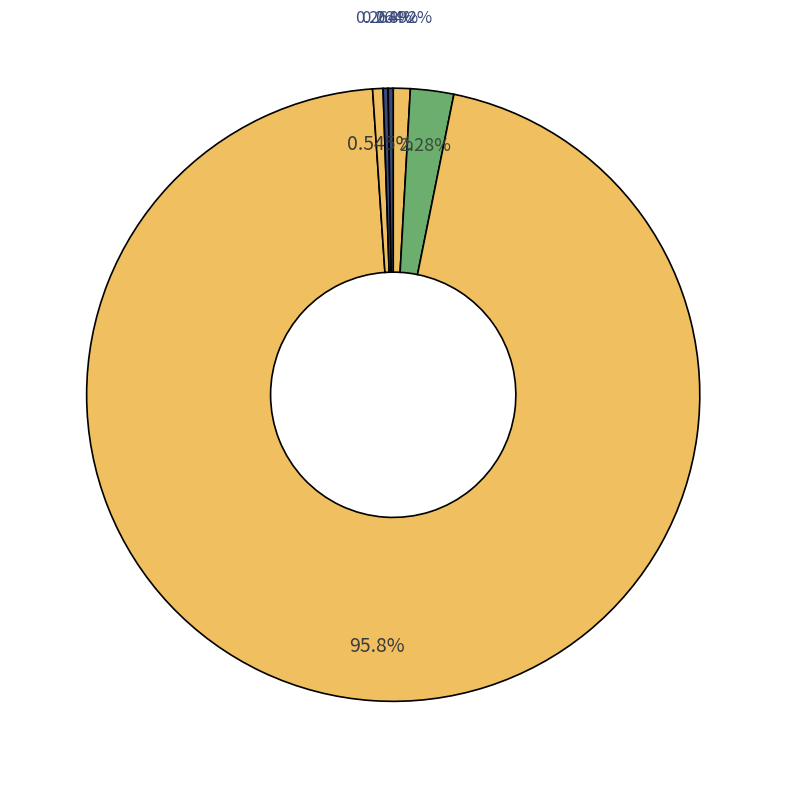

Is there a majority slice in this chart?

Yes